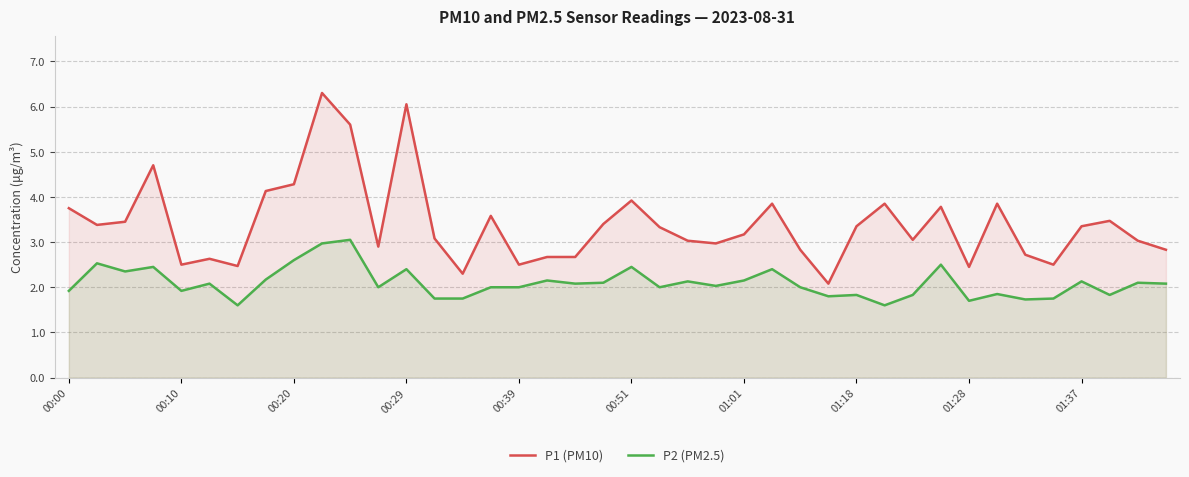

What is the difference between the maximum and minimum values in the P1 (PM10) series?

4.2